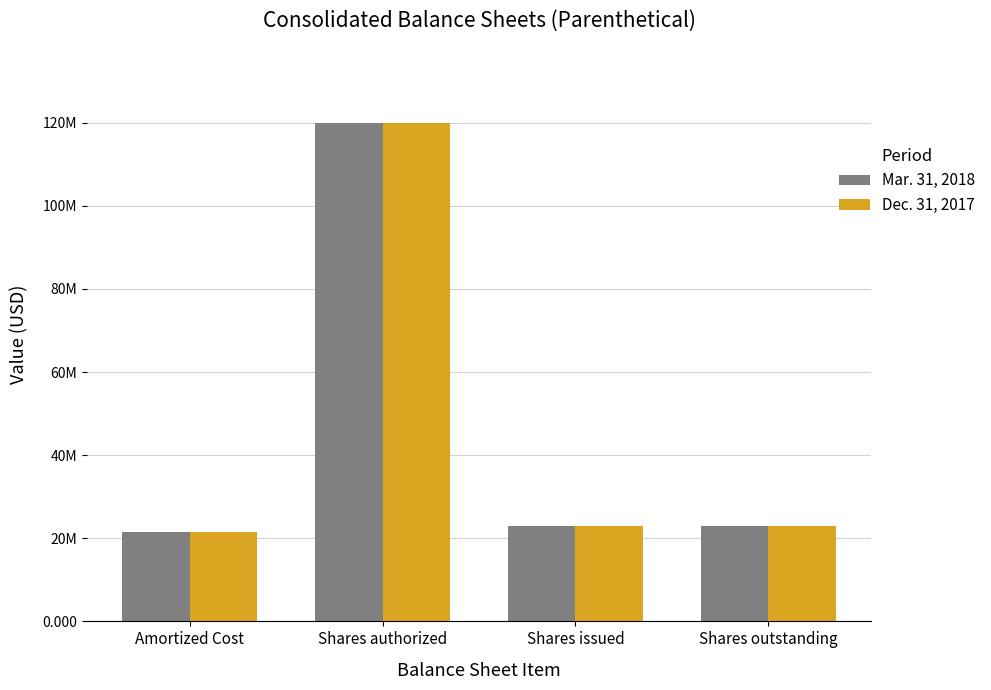

Are the bars horizontal?

No